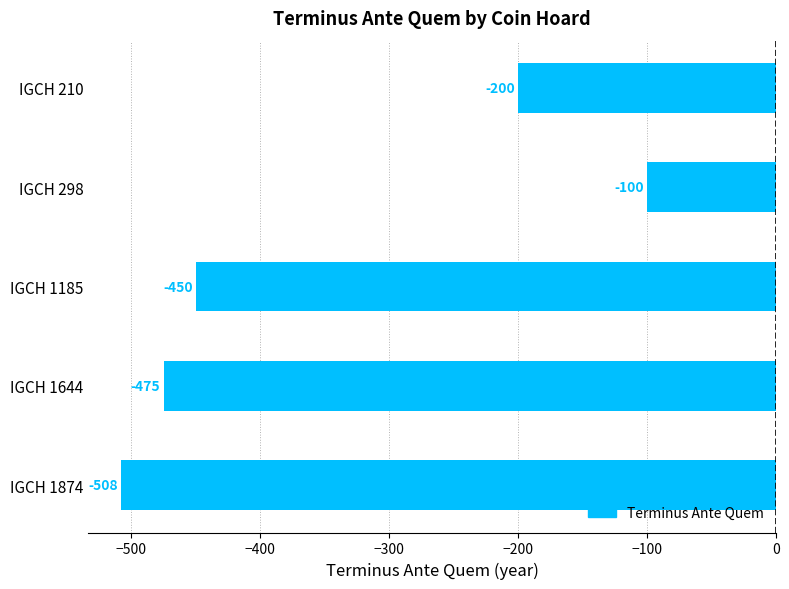

List the labels in order of value, smallest first.

IGCH 1874, IGCH 1644, IGCH 1185, IGCH 210, IGCH 298